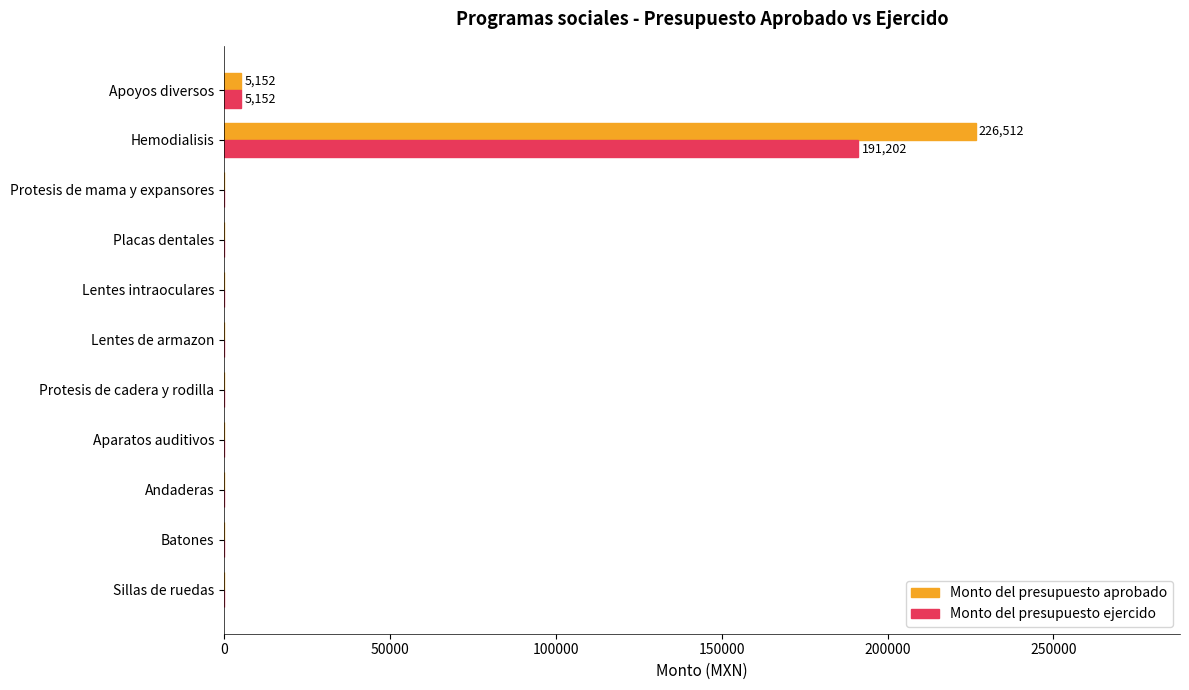

True or false: Monto del presupuesto aprobado has a value of -94090.6 at Protesis de cadera y rodilla.

False